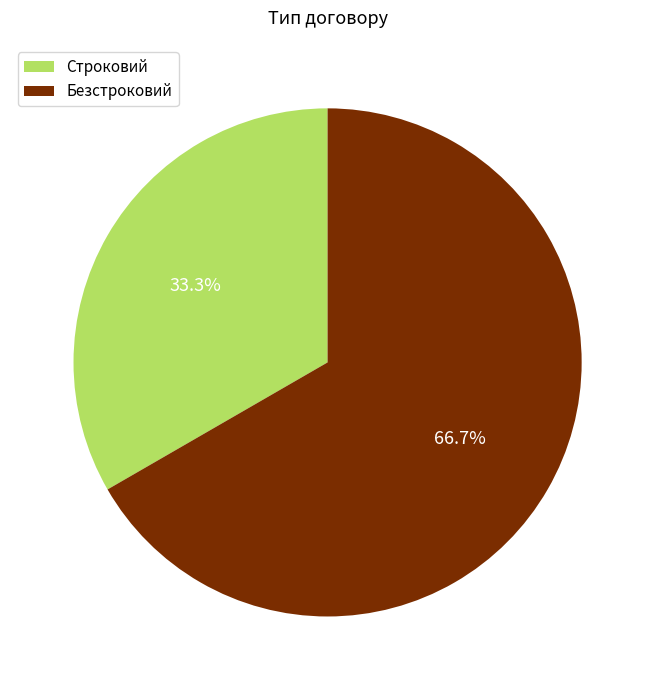

Between Строковий and Безстроковий, which is larger?

Безстроковий